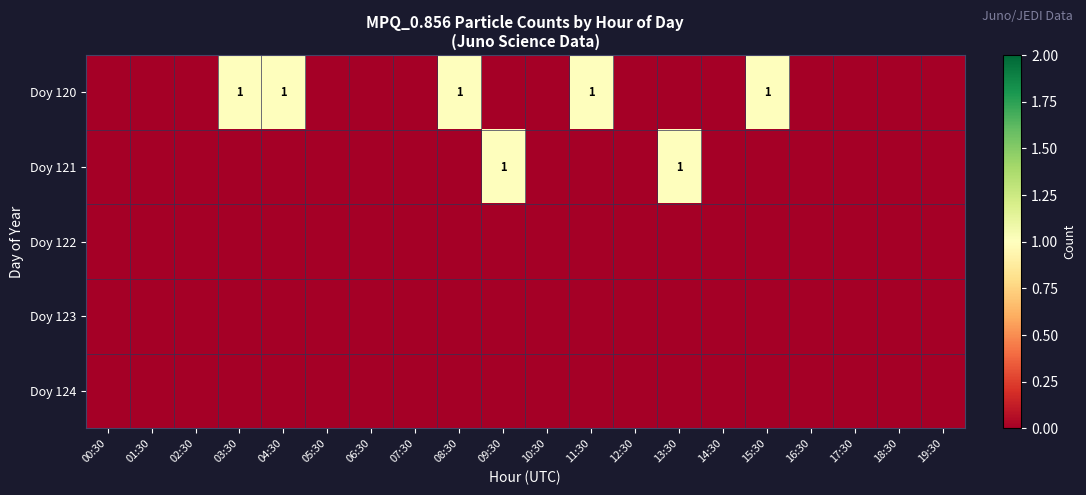

At which label is Doy 121 closest to 0?

00:30